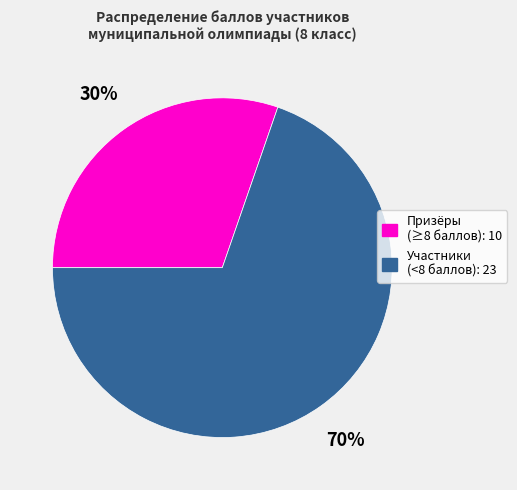

Is there any slice that represents more than half of the pie?

Yes